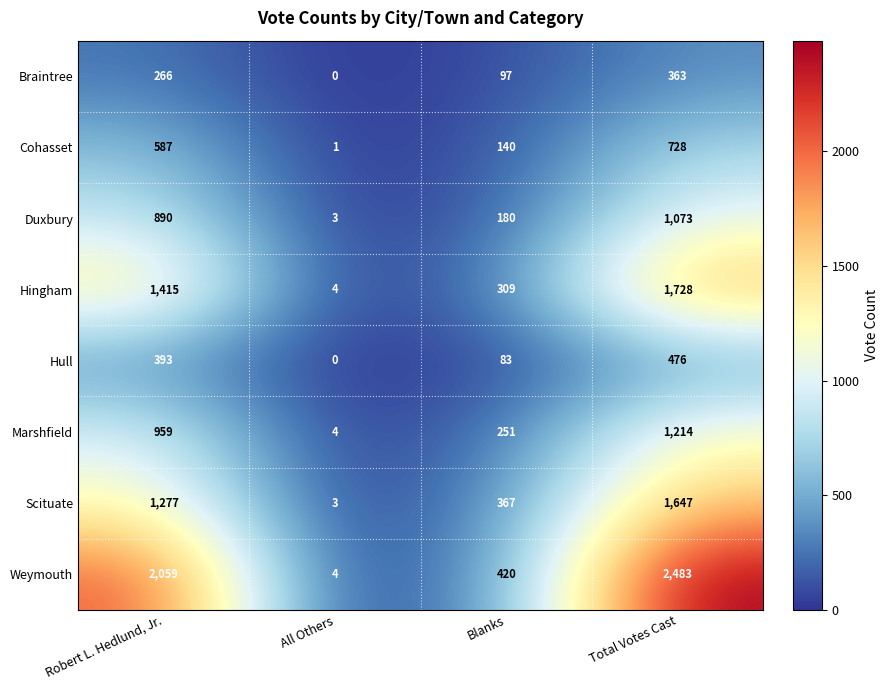

Is the value of Hingham at Total Votes Cast greater than the value of Weymouth at Robert L. Hedlund, Jr.?

No